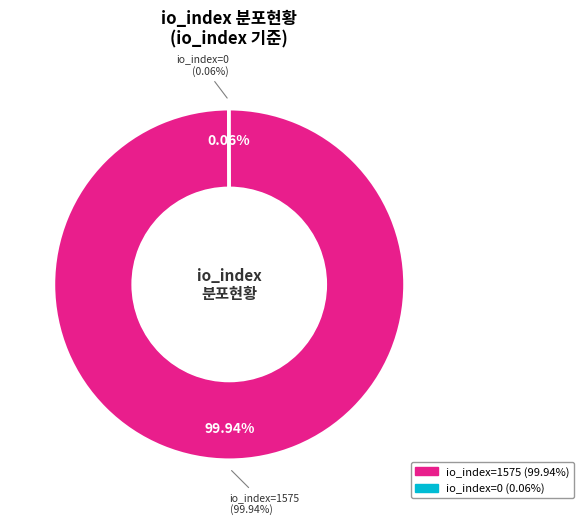

Between io_index=1575 and io_index=0, which is larger?

io_index=1575